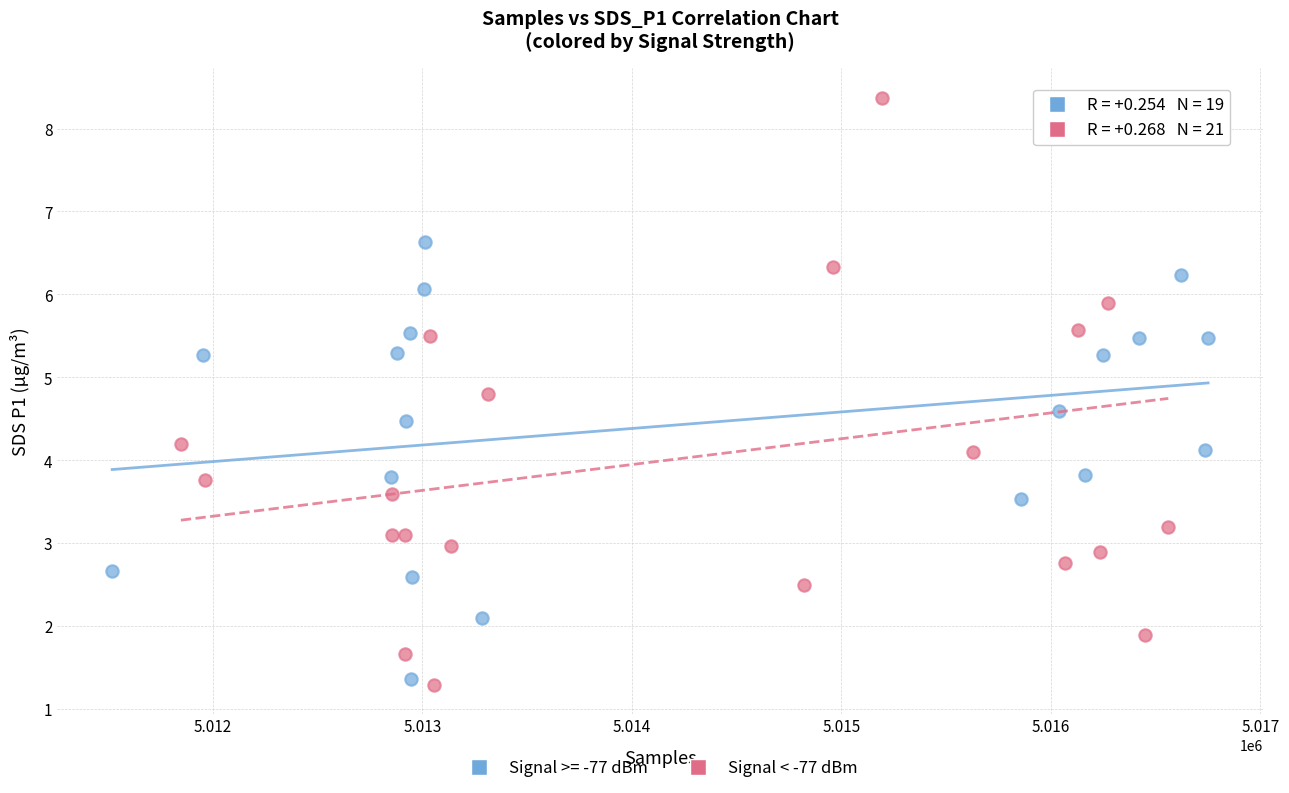

Which series has the largest Y range (max minus min)?

Signal < -77 dBm